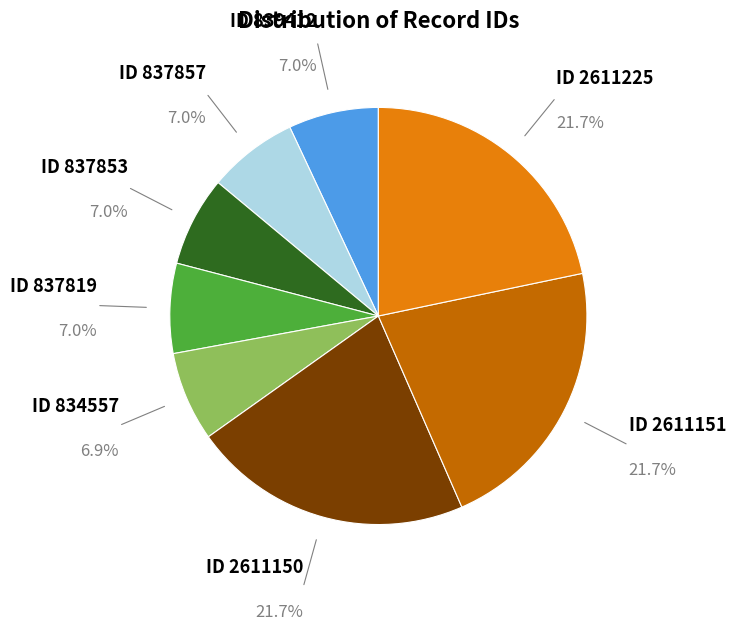

What is the total percentage of ID 837819 and ID 839412?

14.0%